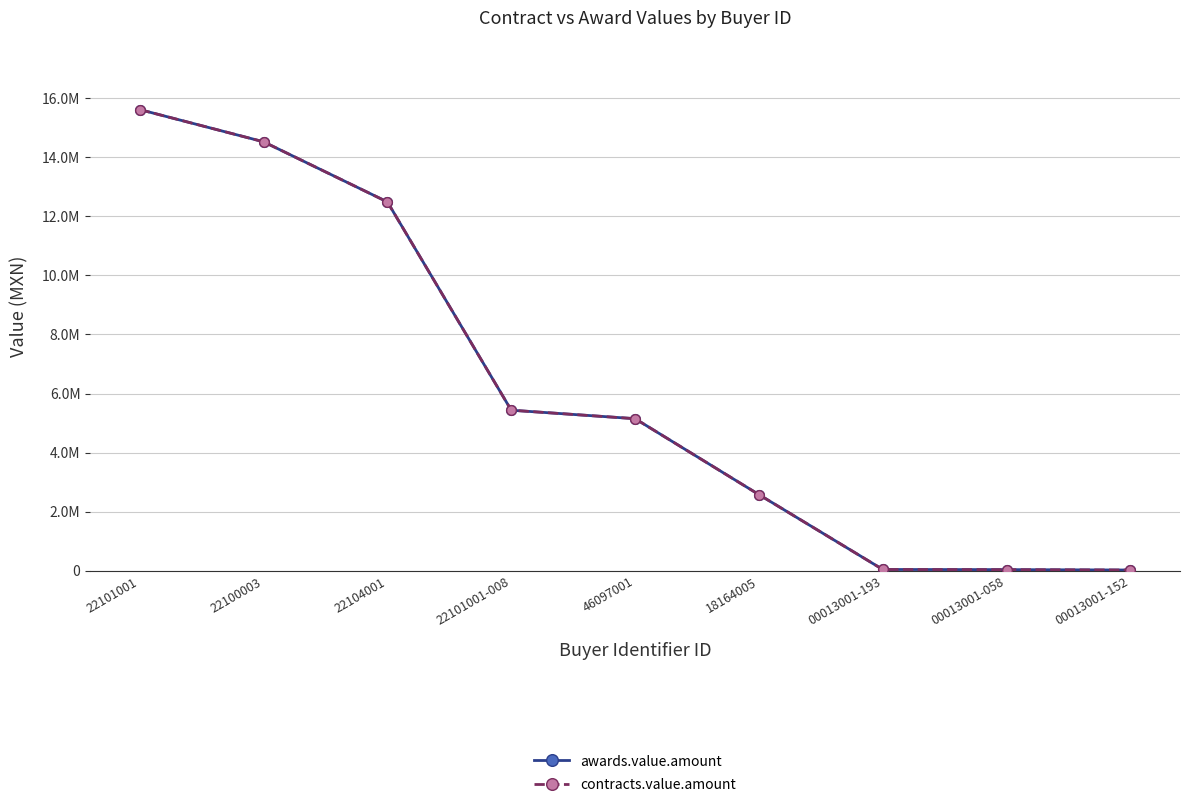

Where does the contracts.value.amount series first go above 5148344?

22101001